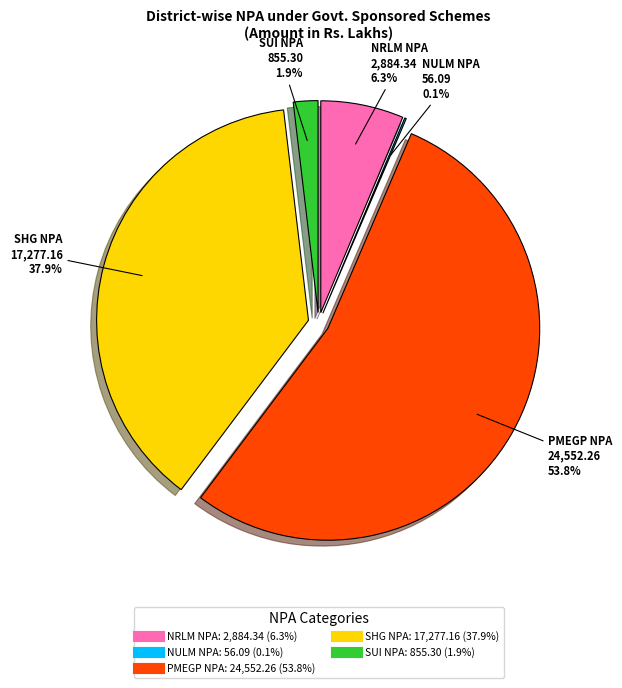

Is the sum of NRLM NPA and PMEGP NPA greater than half?

Yes